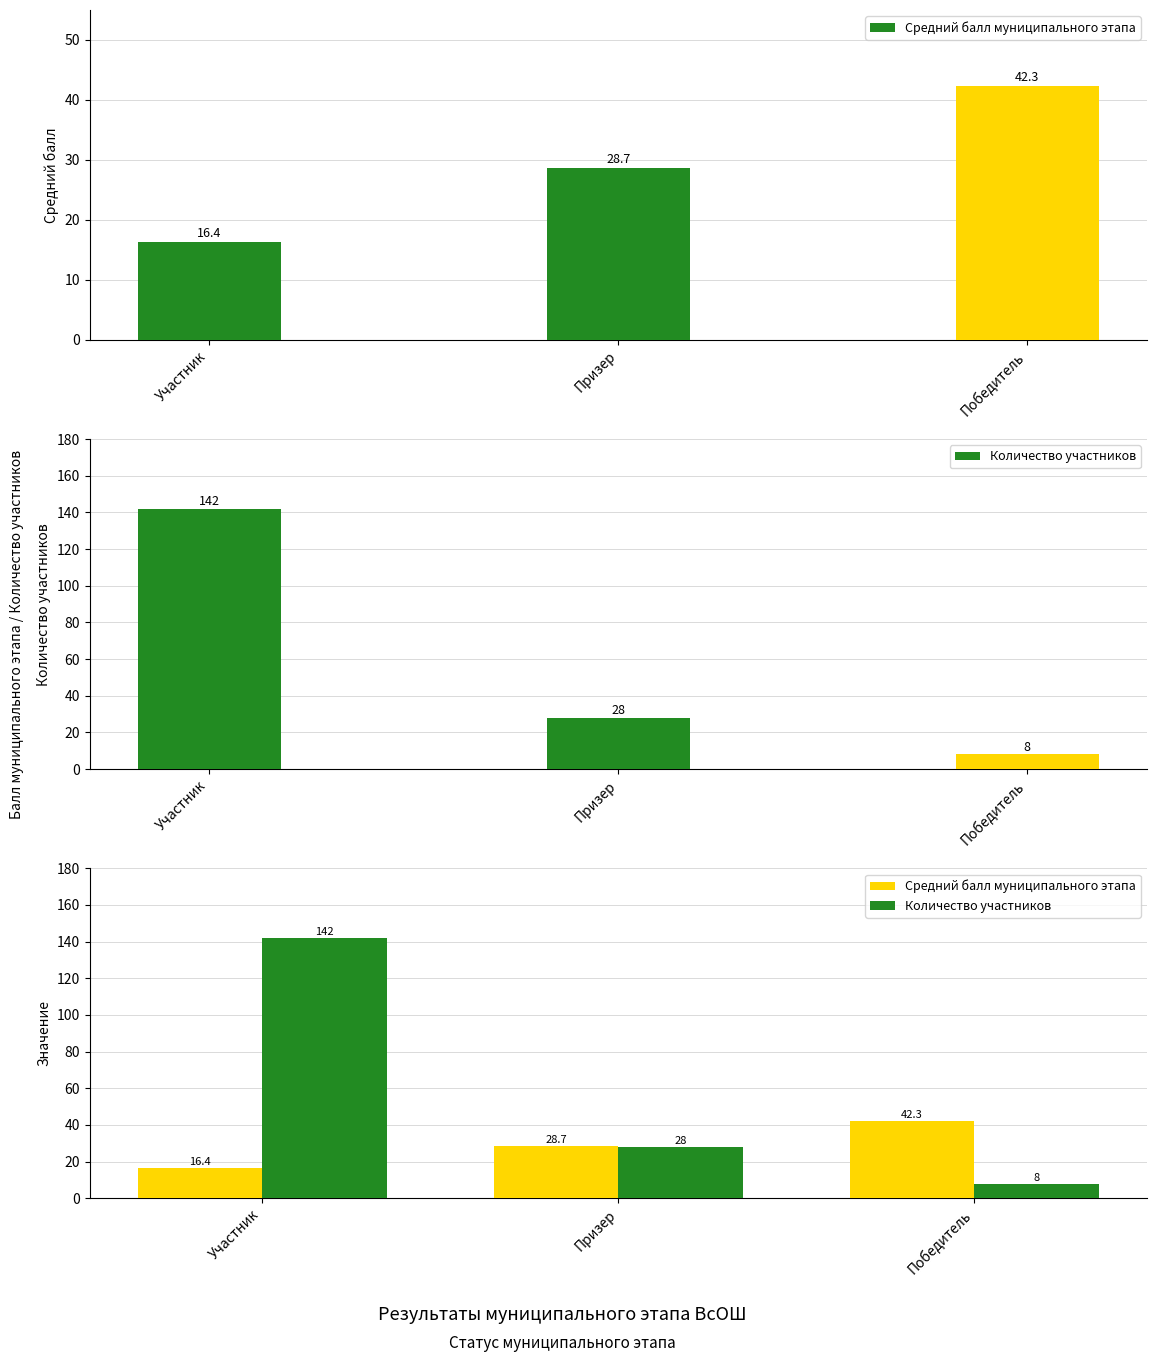

What are all the series names shown in the legend?

Средний балл муниципального этапа, Количество участников